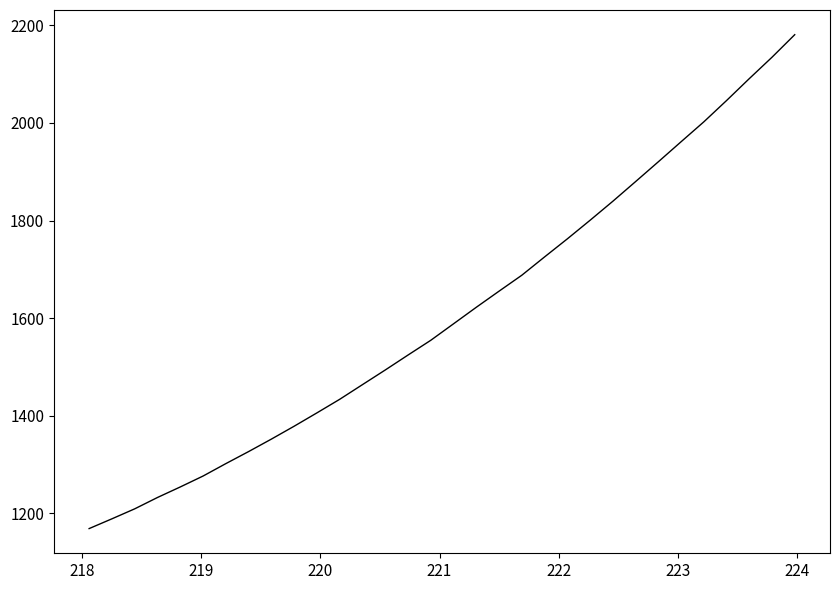

Reading left to right, extract all data points from this chart.

1168.8	1188.8	1209.2	1232.5	1254.1	1276.4	1301.9	1326.6	1352.2	1378.6	1405.9	1433.7	1463.8	1493.8	1524.4	1554.6	1588.4	1622.3	1655.3	1687.9	1725.5	1762.5	1800.6	1839.5	1879.8	1920.4	1961.4	2002.2	2045.9	2090.8	2134.7	2180.9